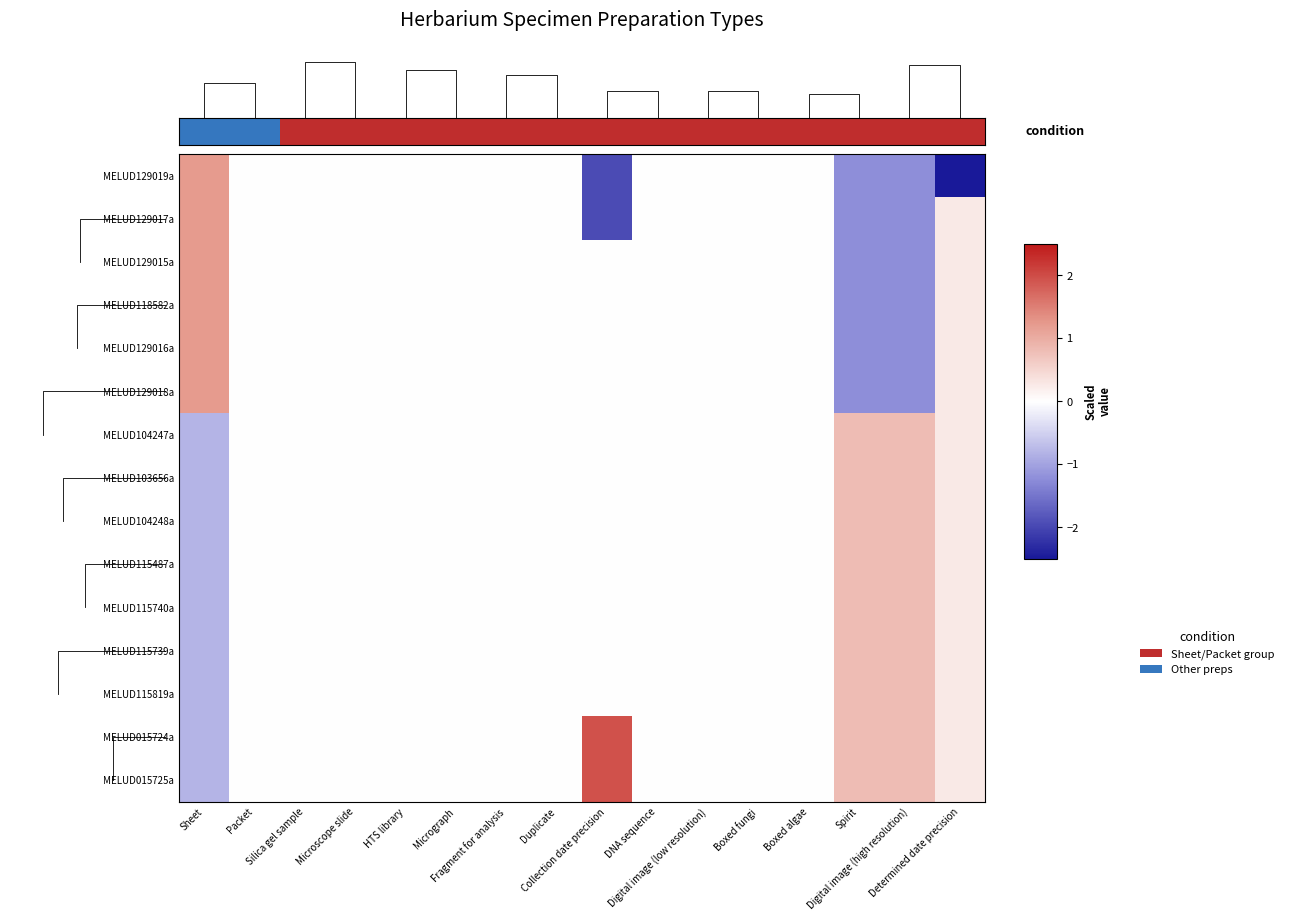

True or false: MELUD104248a has a value of 0.0 at Microscope slide.

True